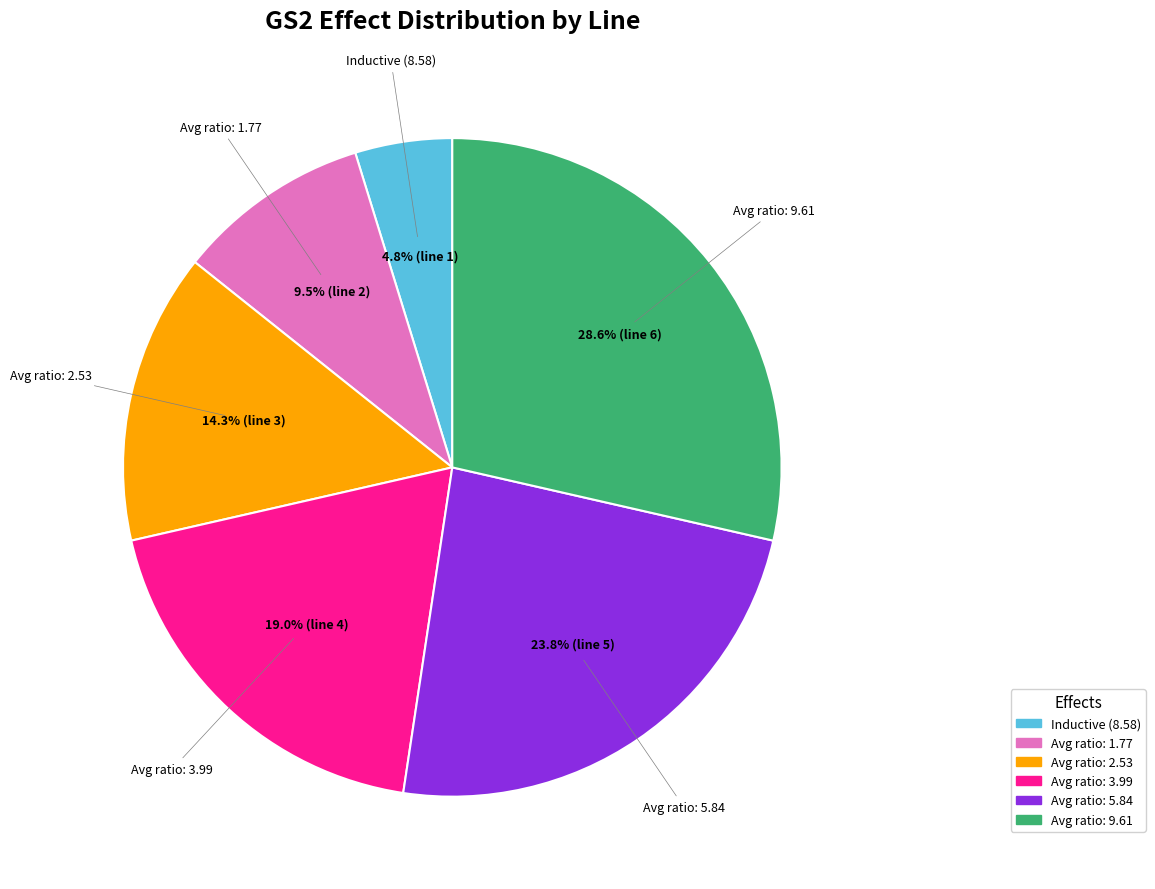

To the nearest percent, what is the average slice percentage?

17%